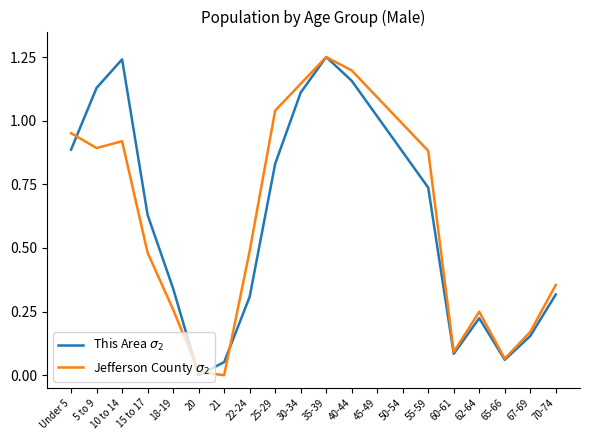

What position from the left is 67-69?

19